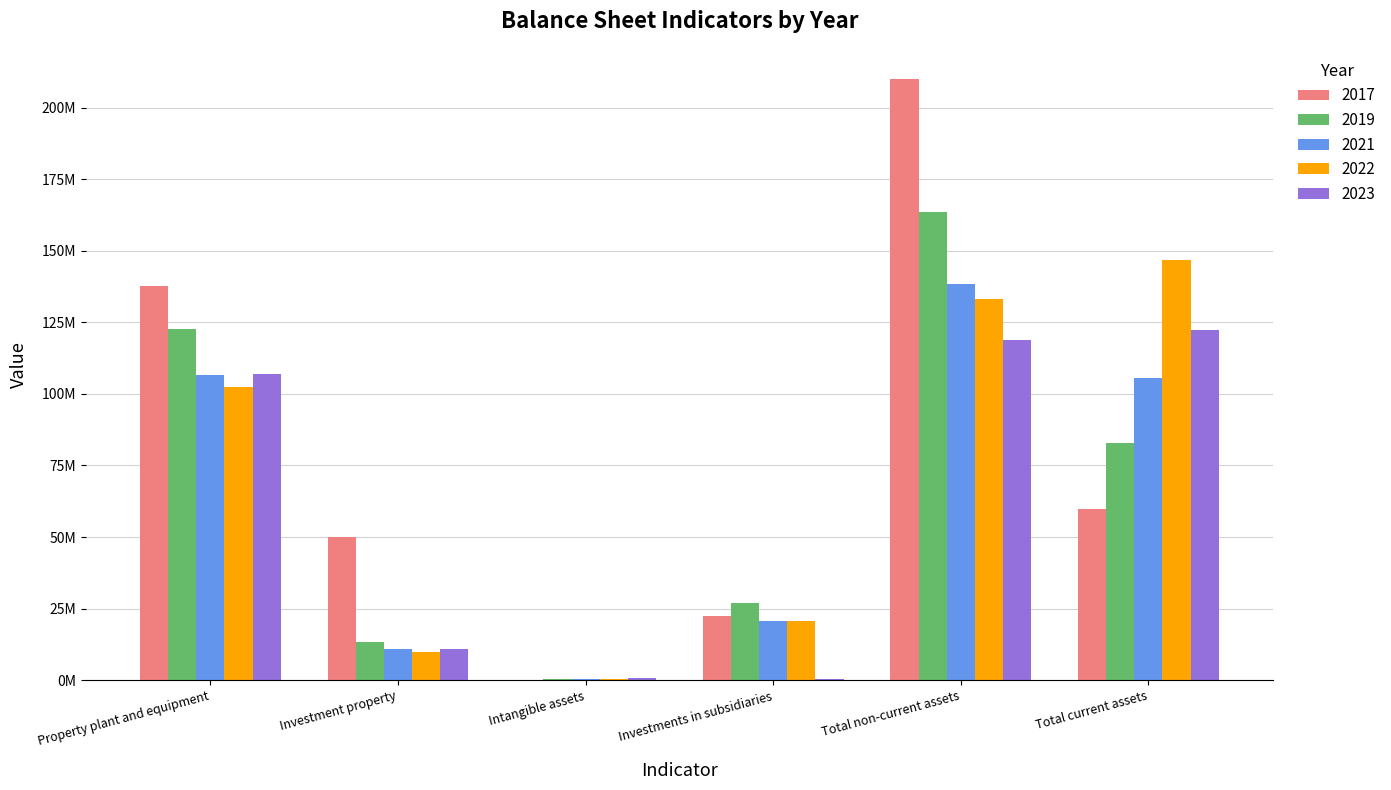

Reading right to left, list all the values displayed in this chart.

2017: 59667442.6	210024646.3	22247180.9	160081.2	49859449.2	137757935.0
2019: 82714659.6	163480244.9	27085580.9	314136.3	13432444.0	122648083.7
2021: 105658368.0	138364502.0	20607559.0	294483.0	10894586.0	106567874.0
2022: 146753533.0	133313884.0	20608559.0	330920.0	9883738.0	102490667.0
2023: 122197548.0	118936705.0	460594.0	809485.0	10857912.0	106808714.0